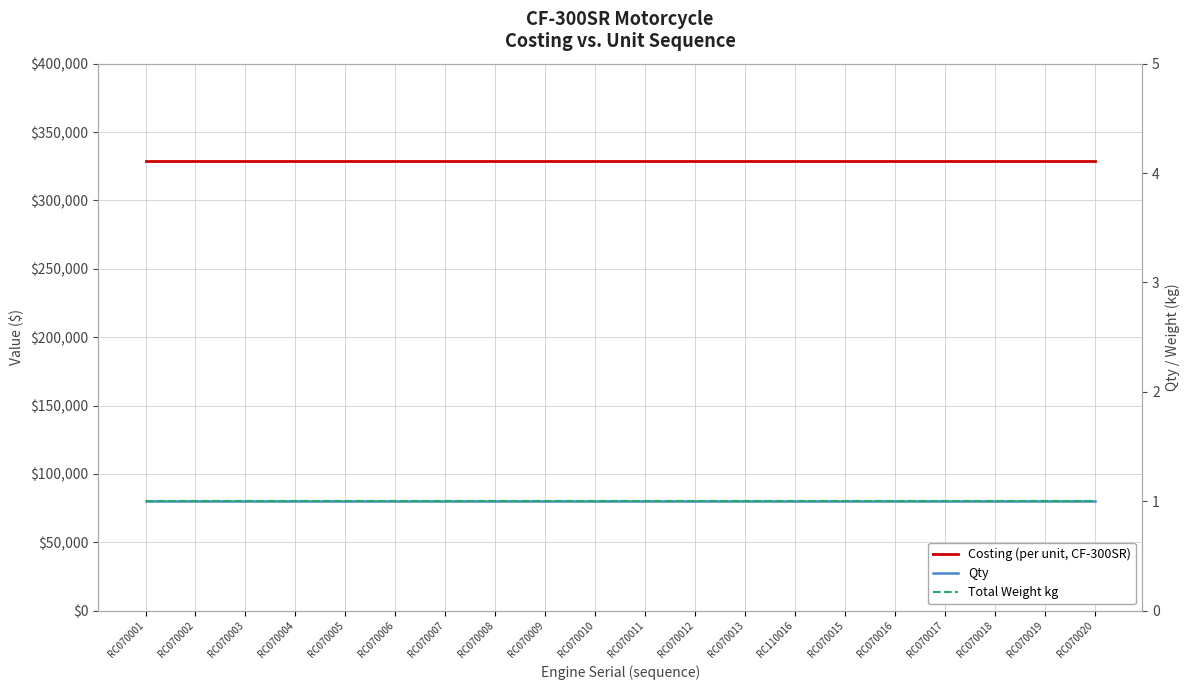

At RC070010, list the series in order from largest to smallest.

Costing (per unit, CF-300SR), Qty, Total Weight kg